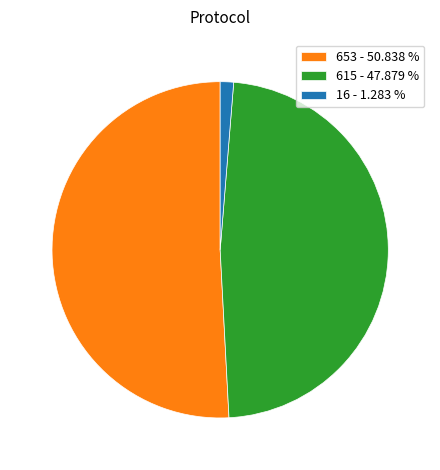

Combined, do 653 - 50.838 % and 16 - 1.283 % account for over 50%?

Yes